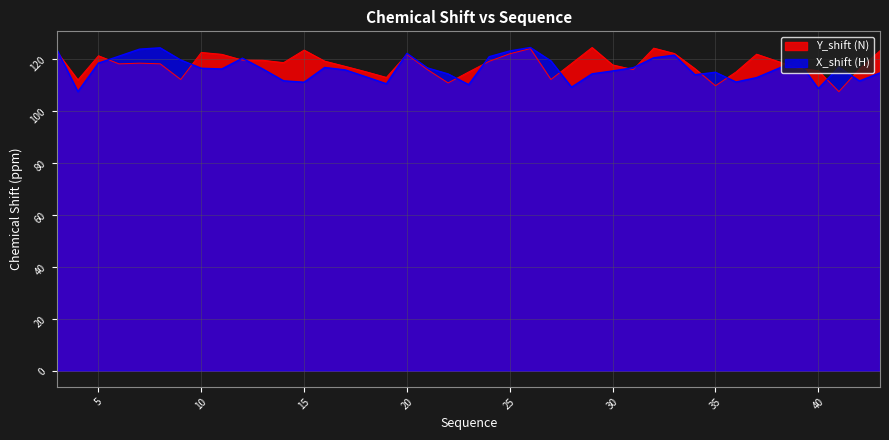

What is the value of the X_shift (H) point at the 1st from the left?

123.1